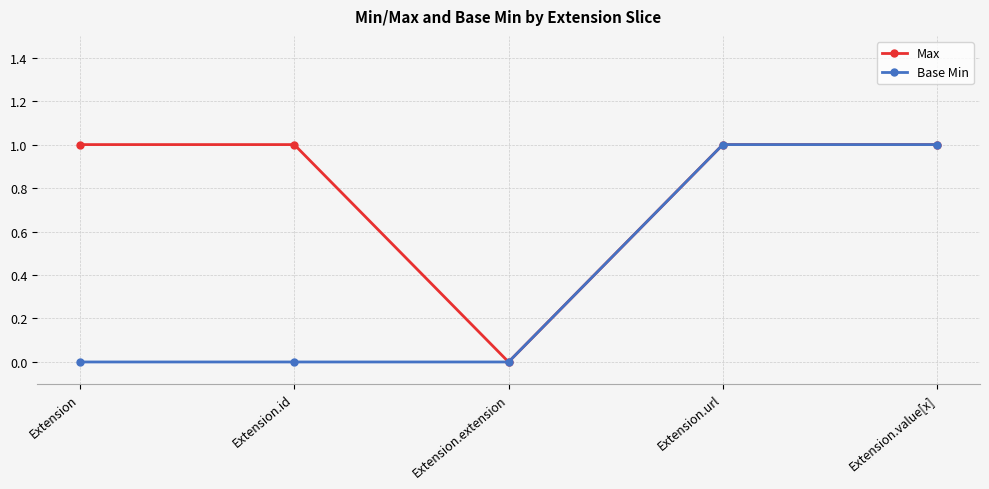

Which series changed the most between Extension.id and Extension.url?

Base Min